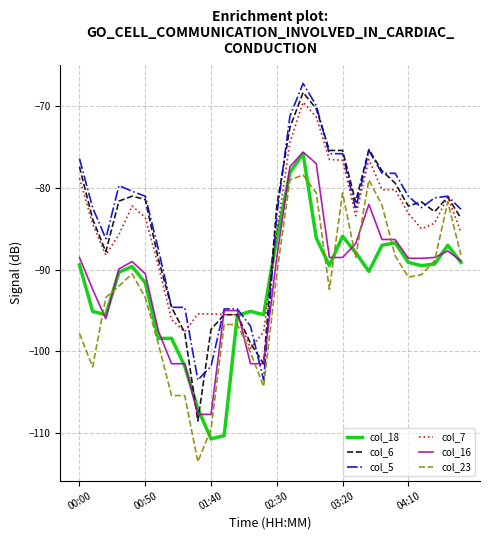

Which series has the widest spread of values?

col_6